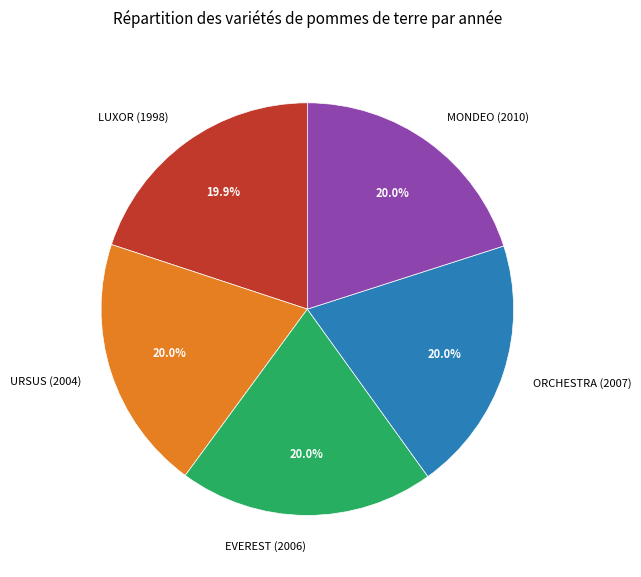

Count the number of slices in the pie.

5